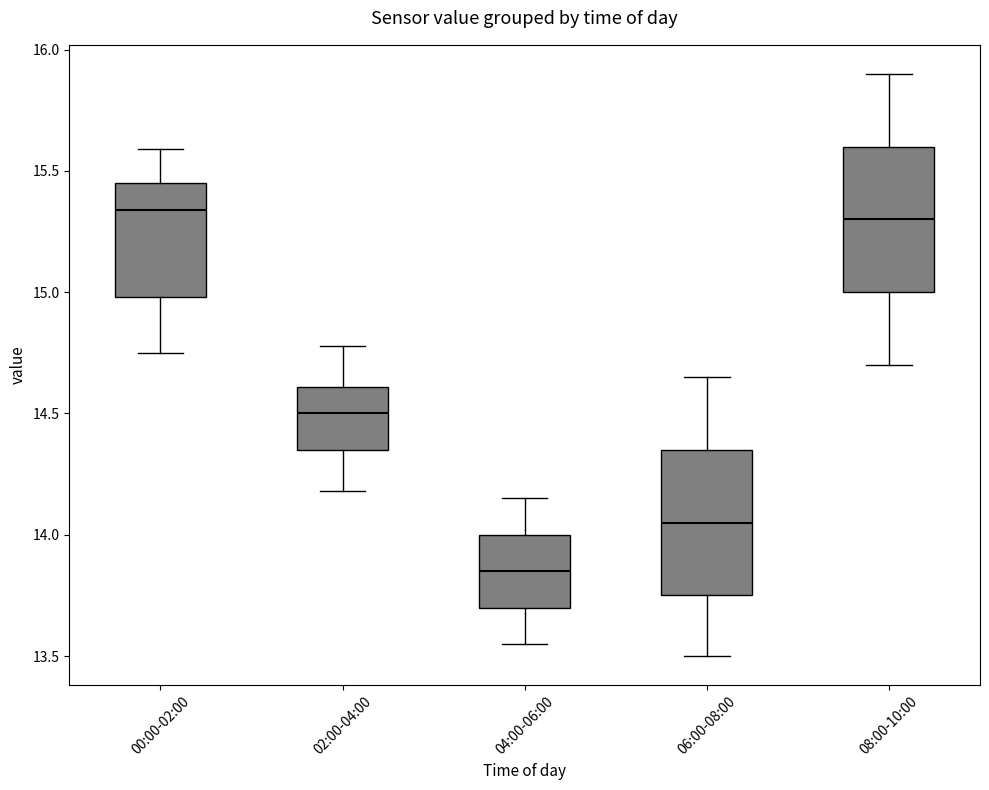

Which box has the lowest median line?

04:00-06:00